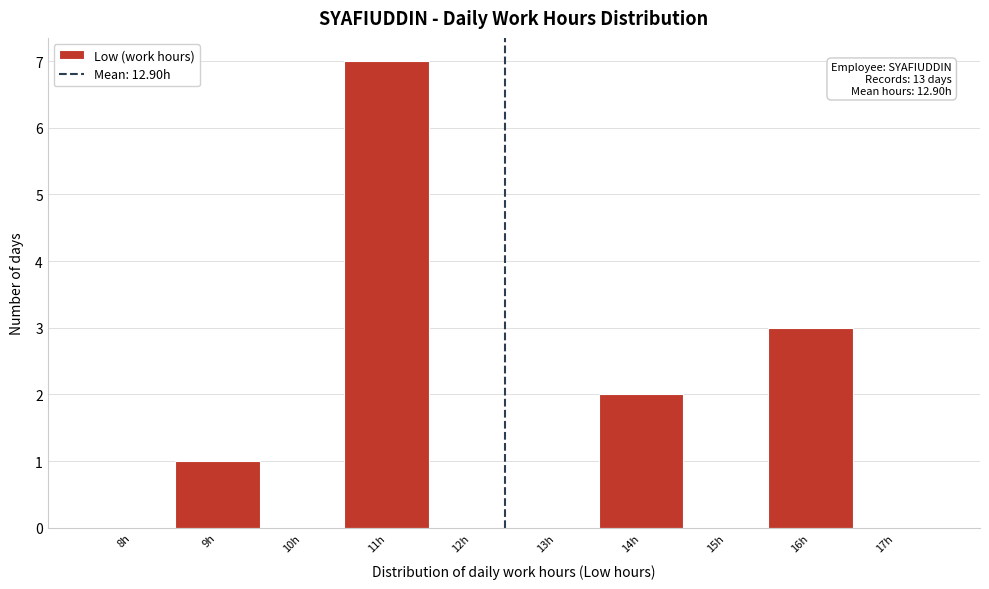

Reading left to right, extract all data points from this chart.

8h=0	9h=1	10h=0	11h=7	12h=0	13h=0	14h=2	15h=0	16h=3	17h=0